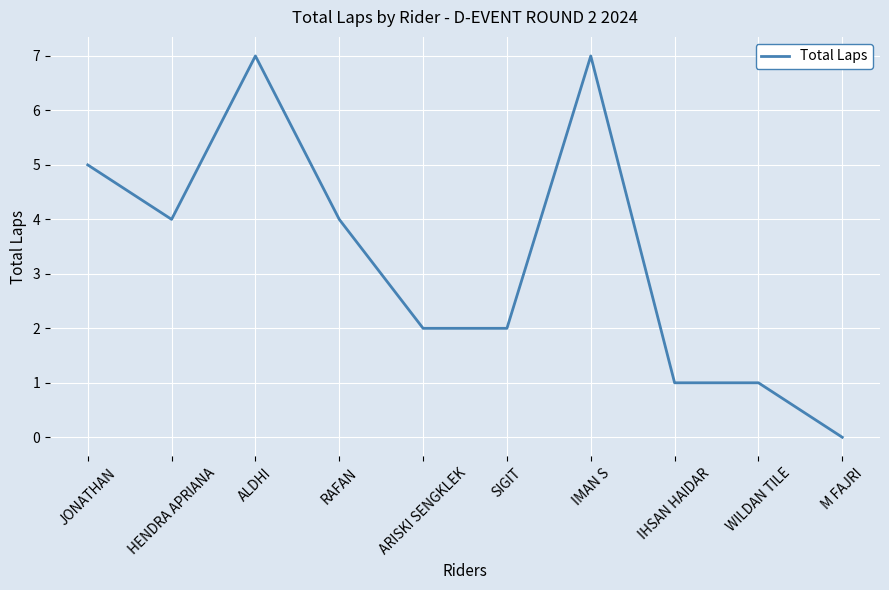

How many distinct data groups are displayed?

1